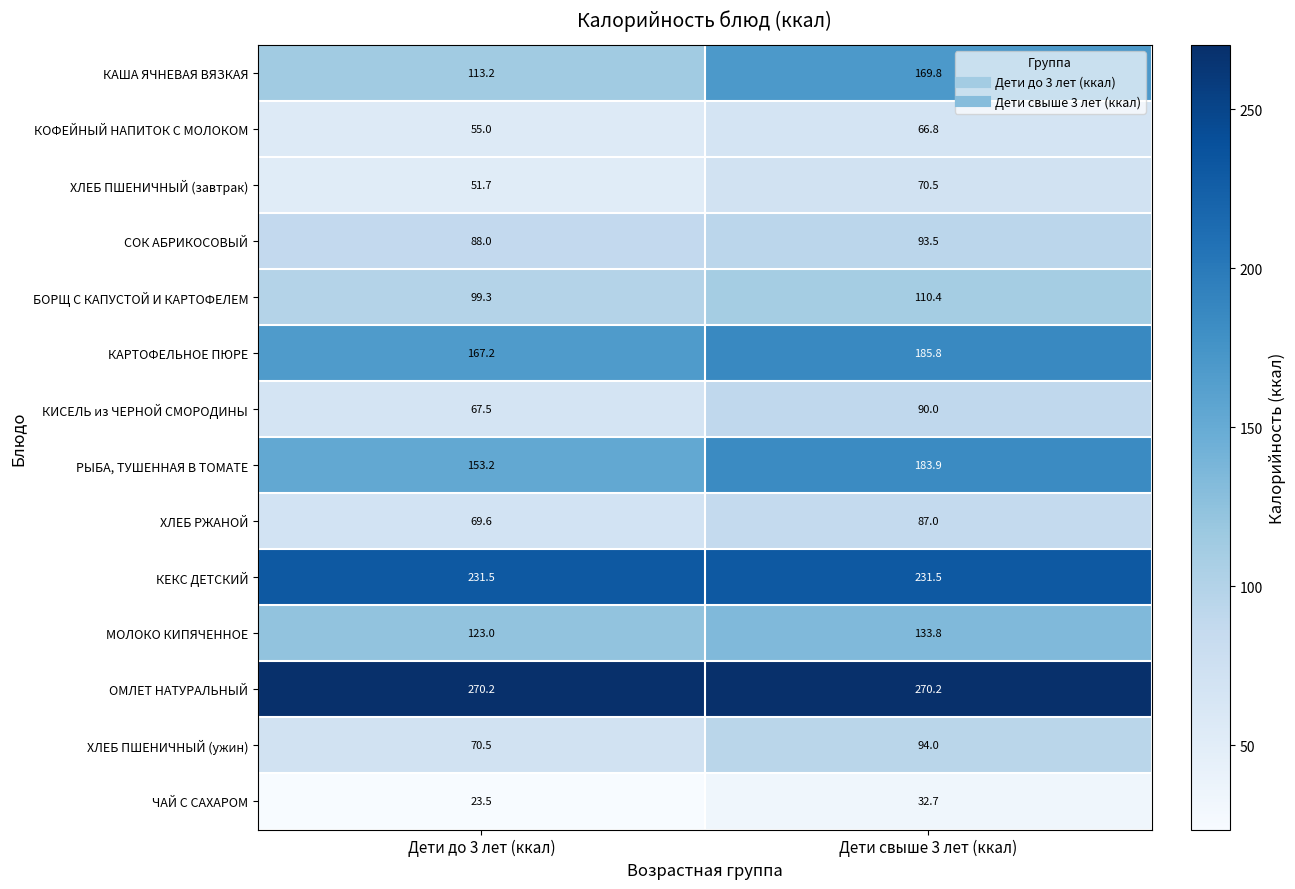

What is the greatest value displayed?

270.2